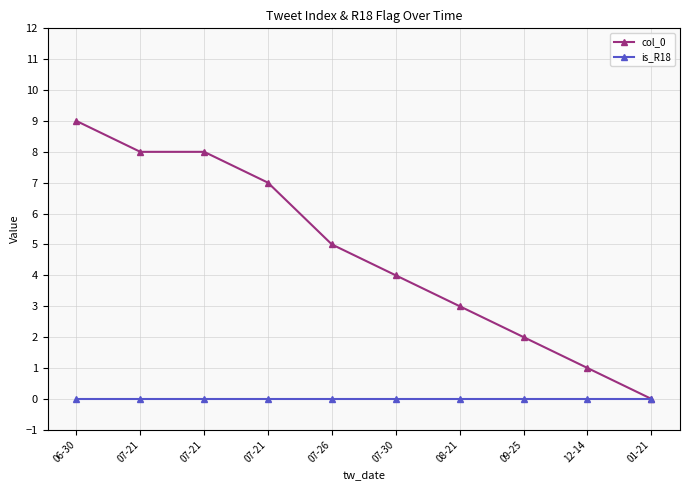

Which category has the lowest value across all series?

01-21